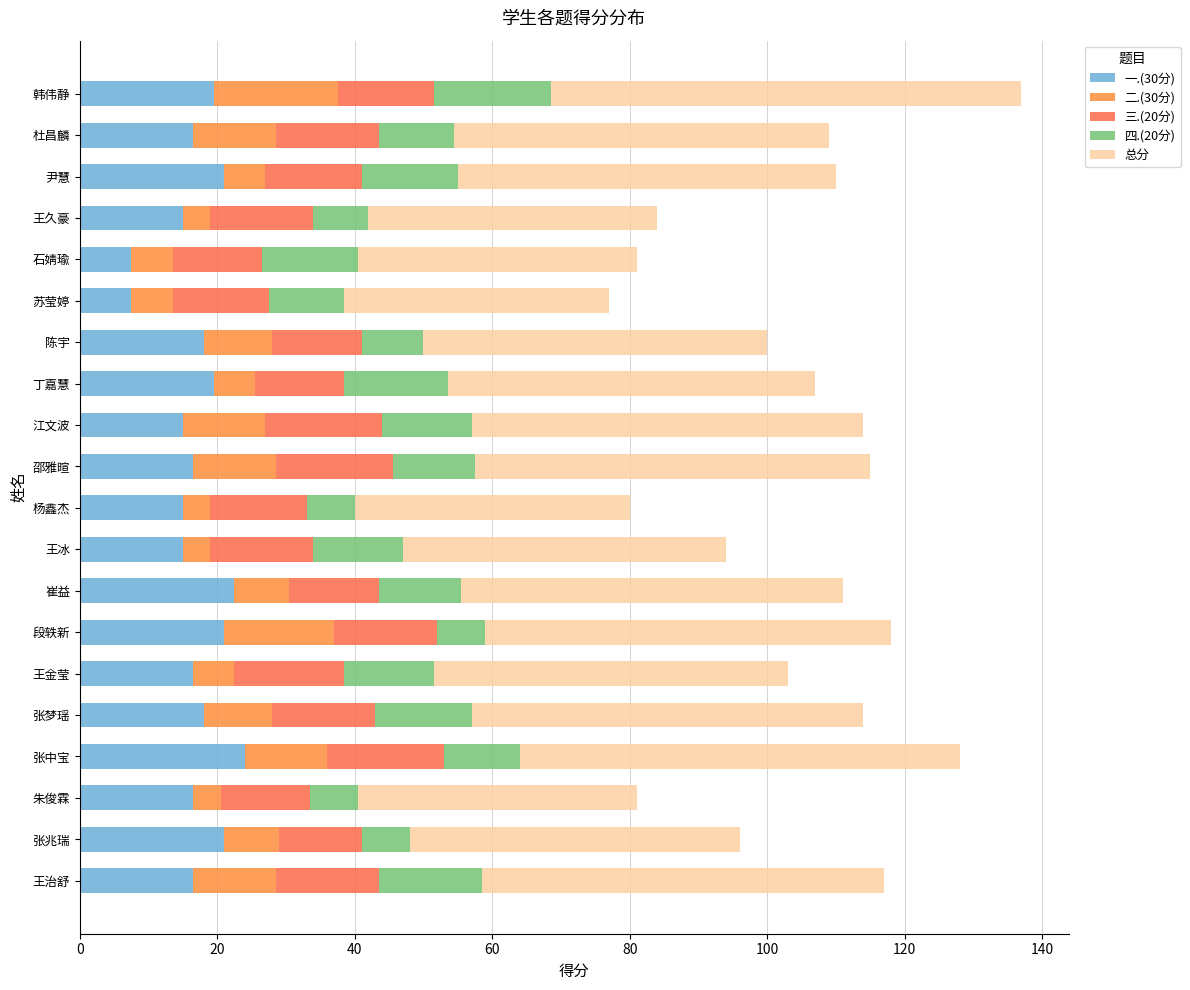

How many categories are shown in the chart?

20